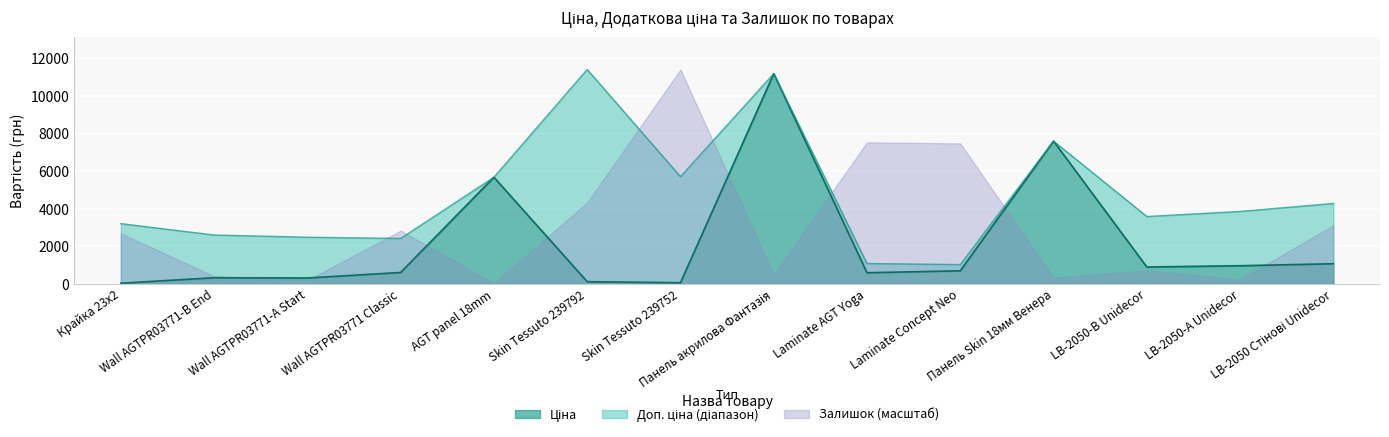

List the labels in order of value, largest first.

Панель акрилова Фантазія, Панель Skin 18мм Венера, AGT panel 18mm, LB-2050 Стінові Unidecor, LB-2050-A Unidecor, LB-2050-B Unidecor, Laminate Concept Neo, Wall AGTPR03771 Classic, Laminate AGT Yoga, Wall AGTPR03771-B End, Wall AGTPR03771-A Start, Skin Tessuto 239792, Skin Tessuto 239752, Крайка 23x2